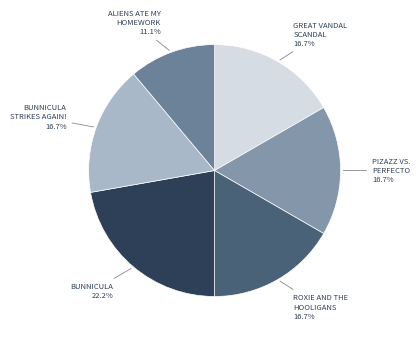

What is the ratio of the value at BUNNICULA to the value at GREAT VANDAL SCANDAL?

1.3